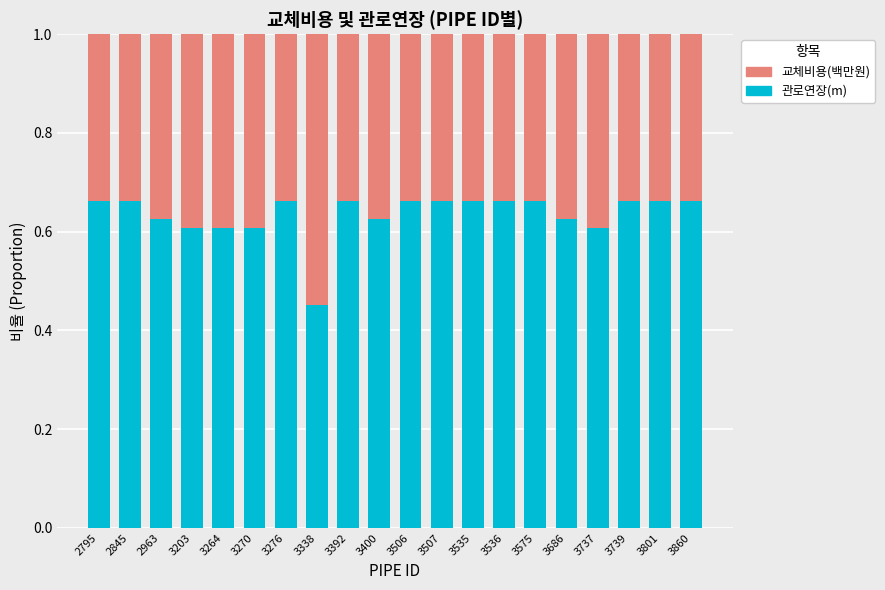

What is the sum of all 관로연장(m) values?

12.7